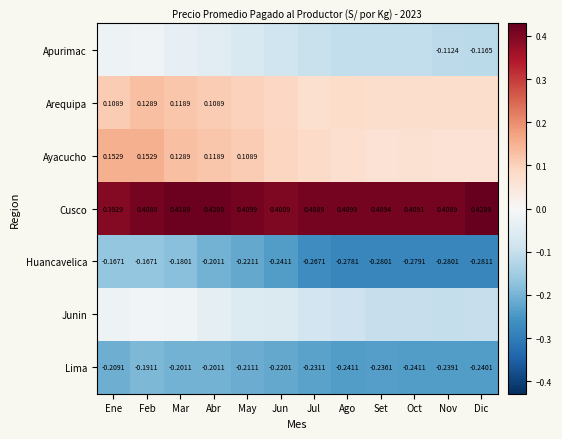

List the series in order of their peak value, highest first.

Cusco, Ayacucho, Arequipa, Junin, Apurimac, Huancavelica, Lima